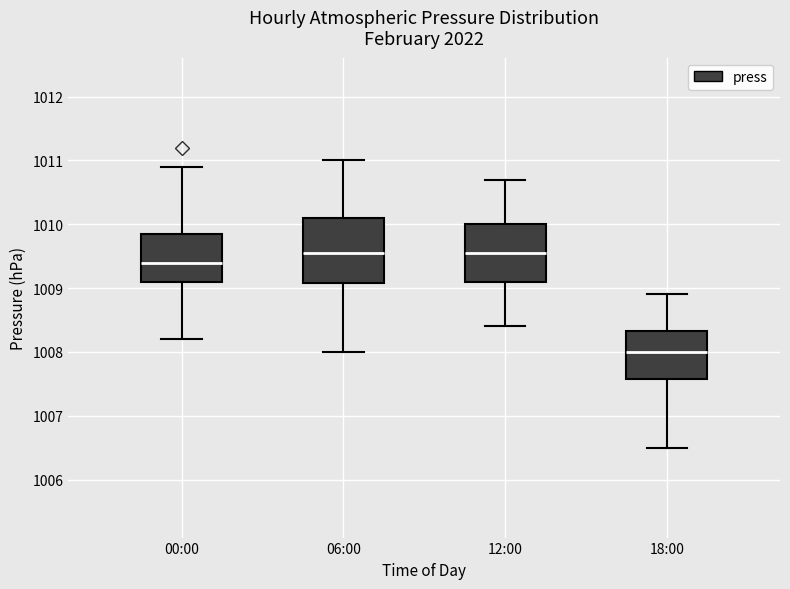

Reading left to right, transcribe this box plot: for each box, give where its median line is, the range the box spans, and where its two whiskers end, as read against the y-axis. The values are not printed on the chart, so give them approximately, as read against the axis.

00:00: median 1009.4, box 1009.1 to 1009.9, whiskers 1008.2 to 1010.9
06:00: median 1009.6, box 1009.1 to 1010.1, whiskers 1008.0 to 1011.0
12:00: median 1009.6, box 1009.1 to 1010.0, whiskers 1008.4 to 1010.7
18:00: median 1008.0, box 1007.6 to 1008.3, whiskers 1006.5 to 1008.9